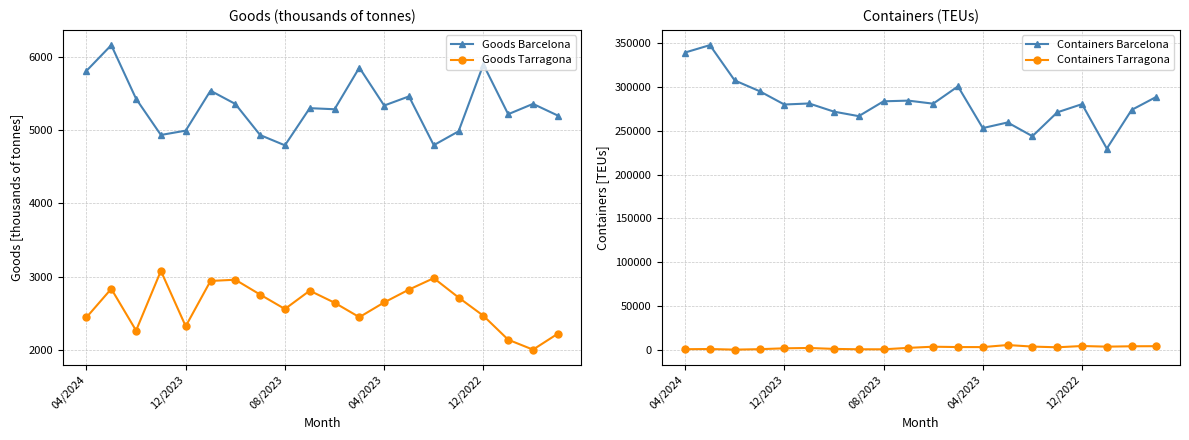

What is the difference between the second highest and second lowest values in the Goods Tarragona series?

840.3